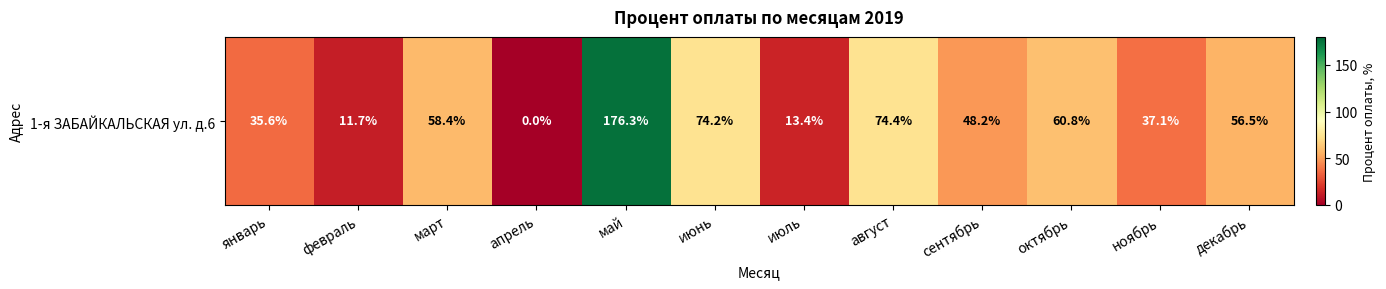

Which label corresponds to the smallest value in the chart?

апрель